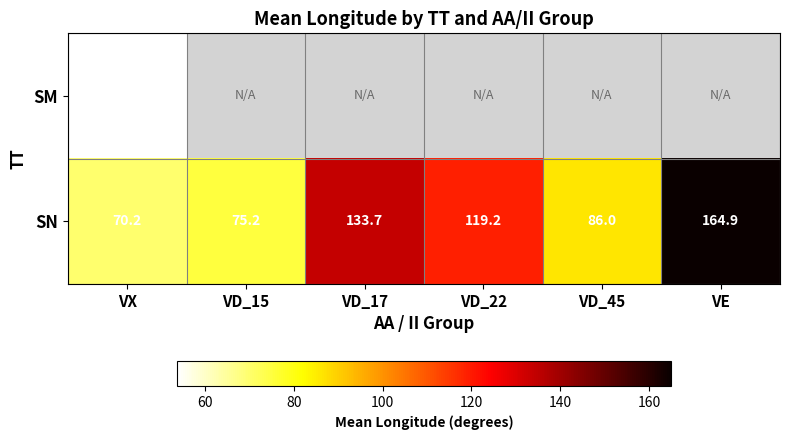

What value does the SN series have at VX?

70.2